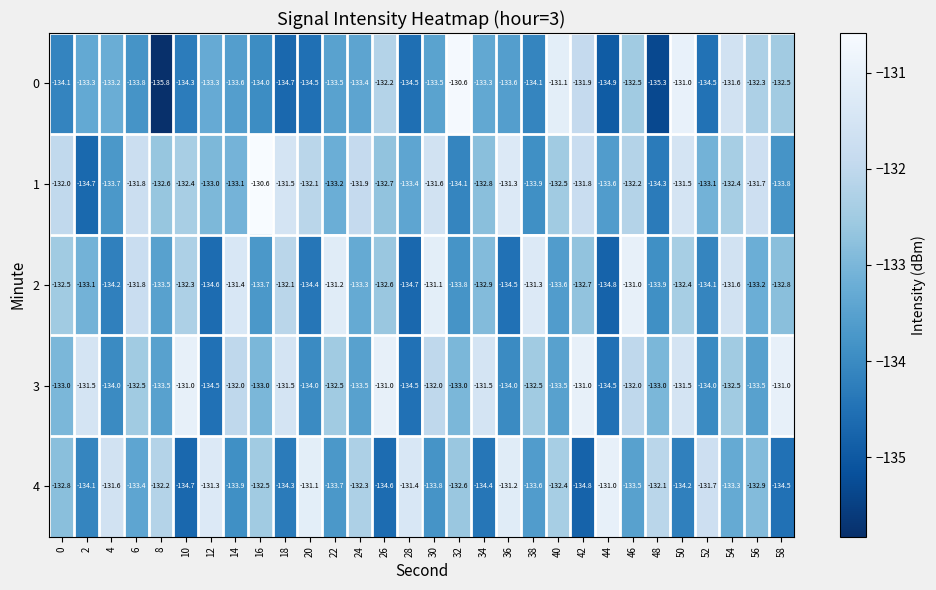

Which series has the largest range (max minus min)?

0